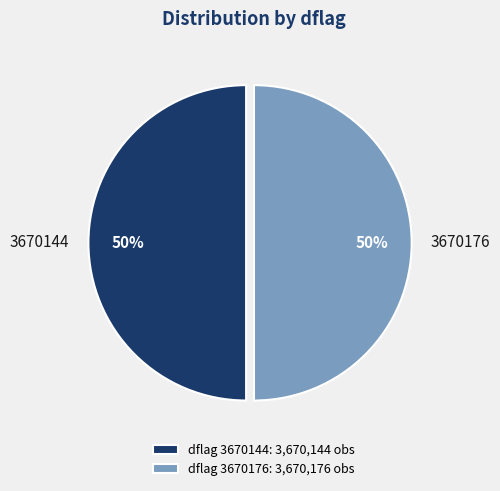

Count the number of slices in the pie.

2